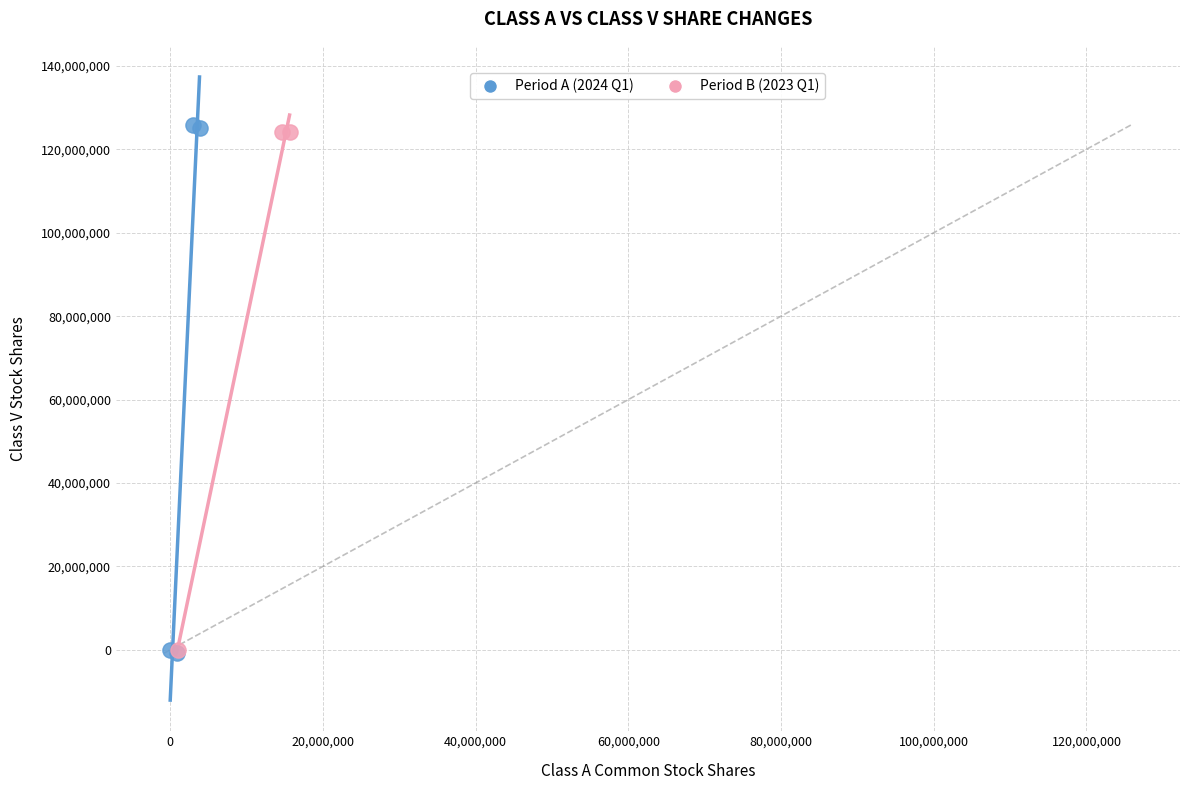

Which series has the widest spread of Y values?

Period A (2024 Q1)